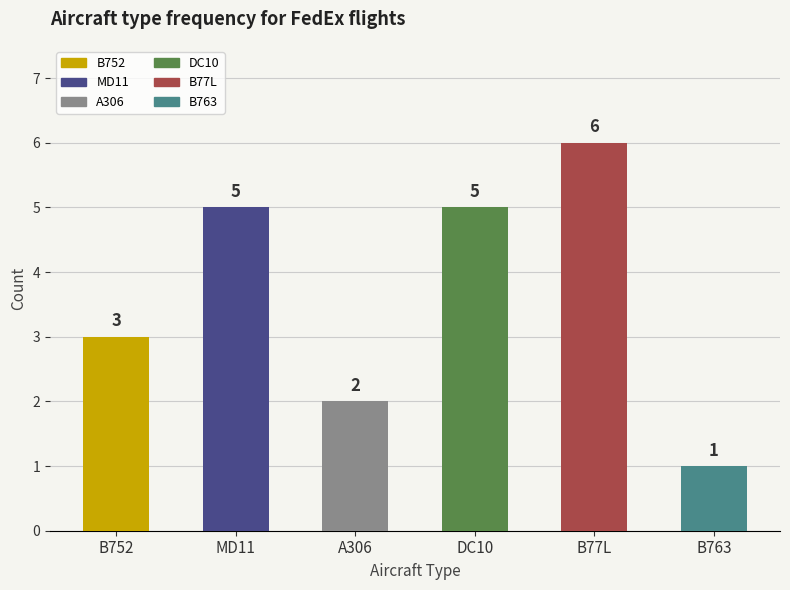

What is the difference between the values at A306 and B752?

1